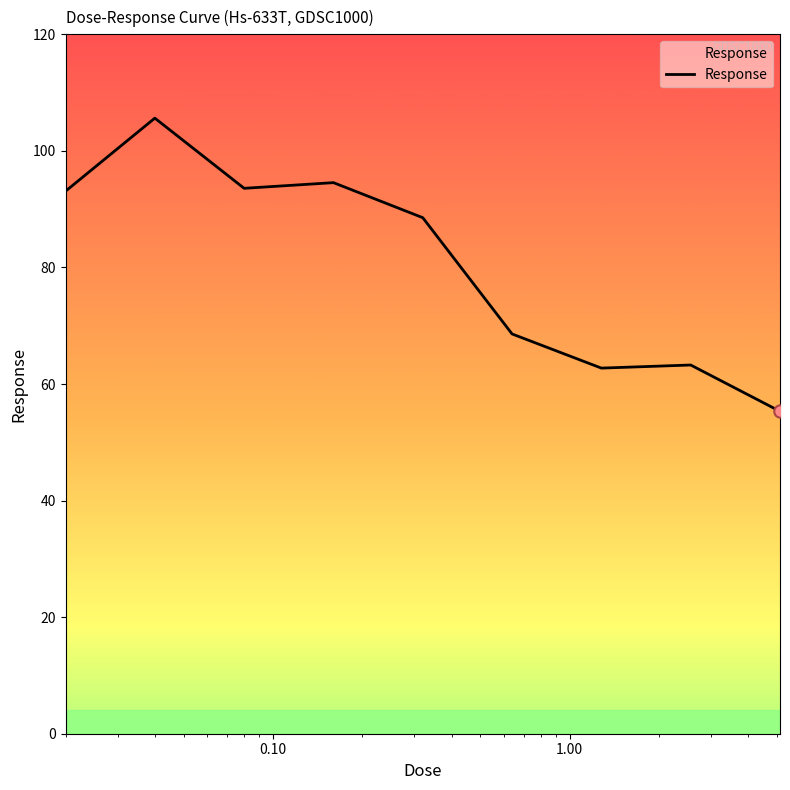

What is the greatest value displayed?

105.6